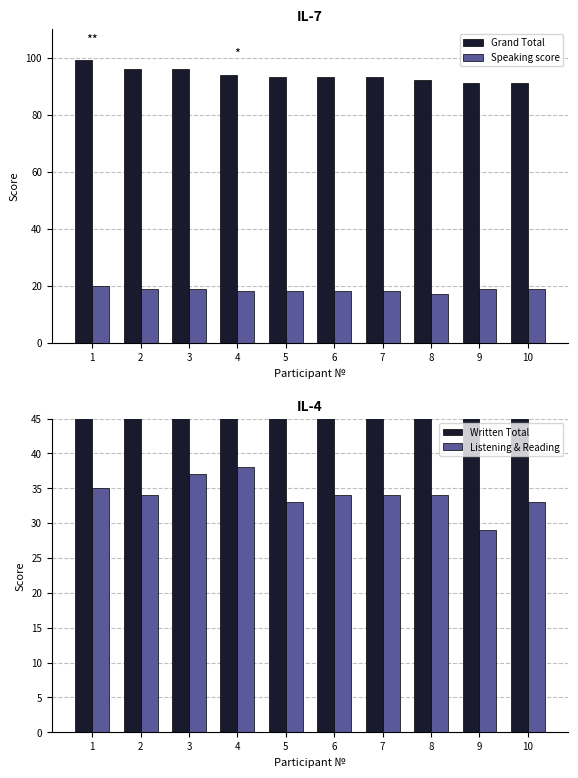

What is the approximate value of Speaking at 2?

19